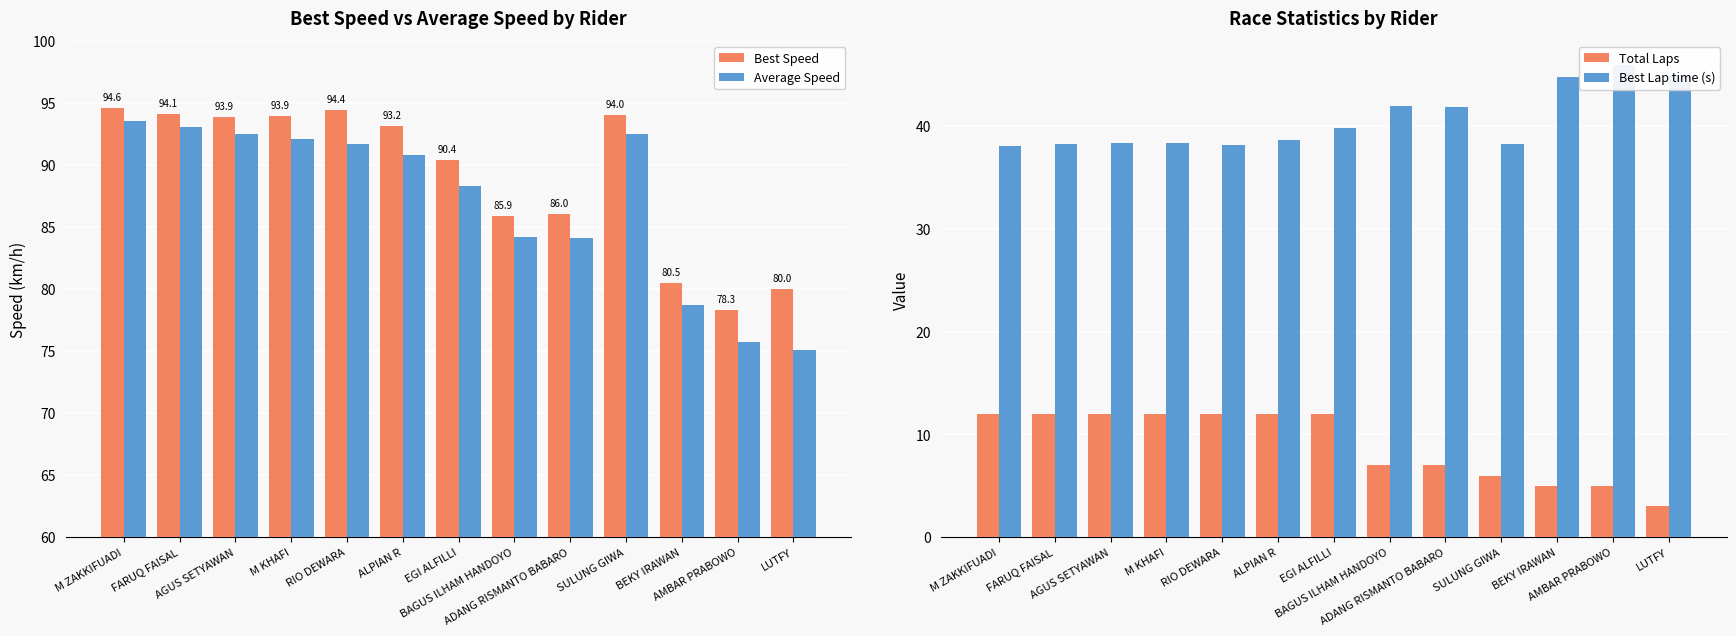

The value of Total Laps at BEKY IRAWAN is 5.0. True or false?

True